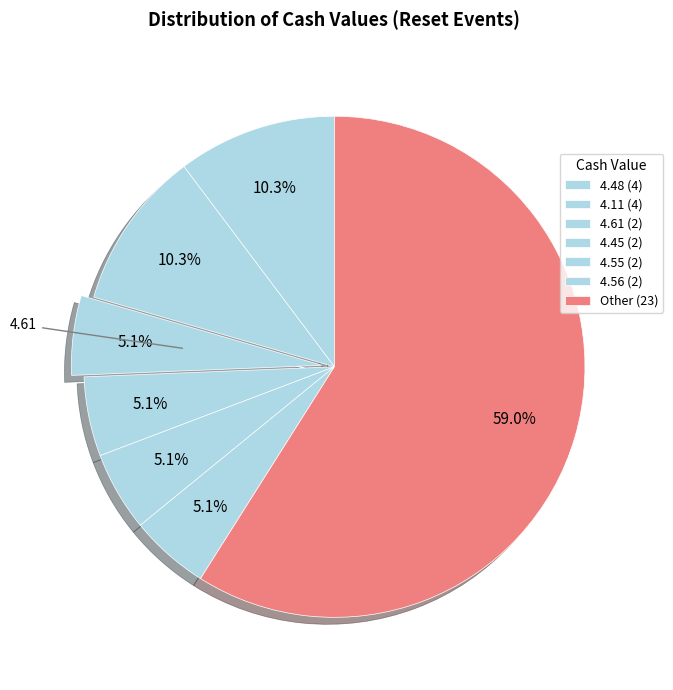

How many segments does this pie chart have?

7